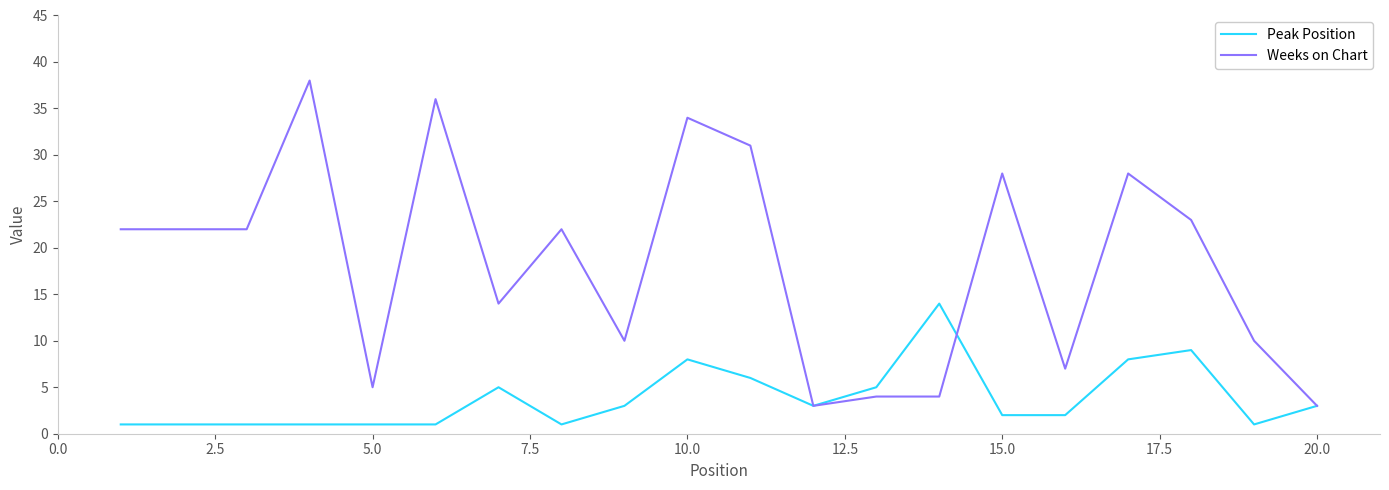

Does the chart display data point markers on the line(s)?

No